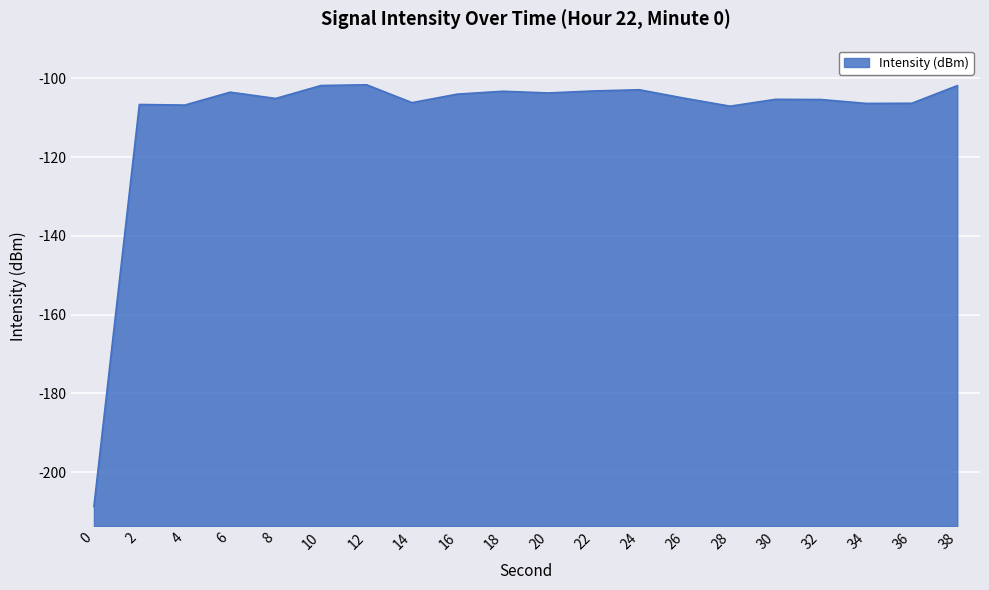

Is it true that the value at 16 is -104.0?

True